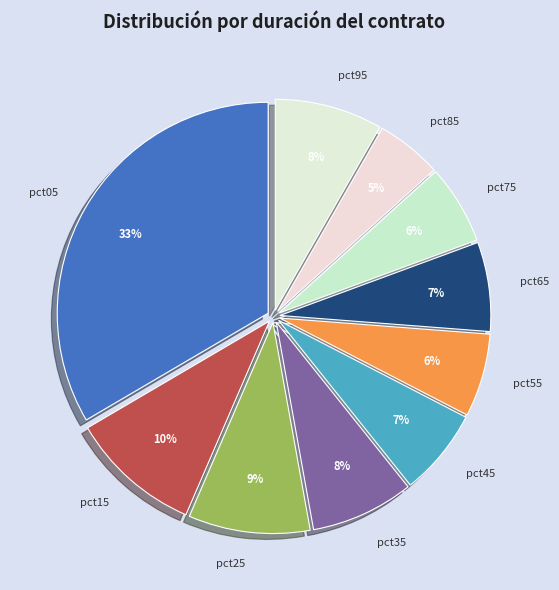

Which category has the smallest portion of the pie?

pct85